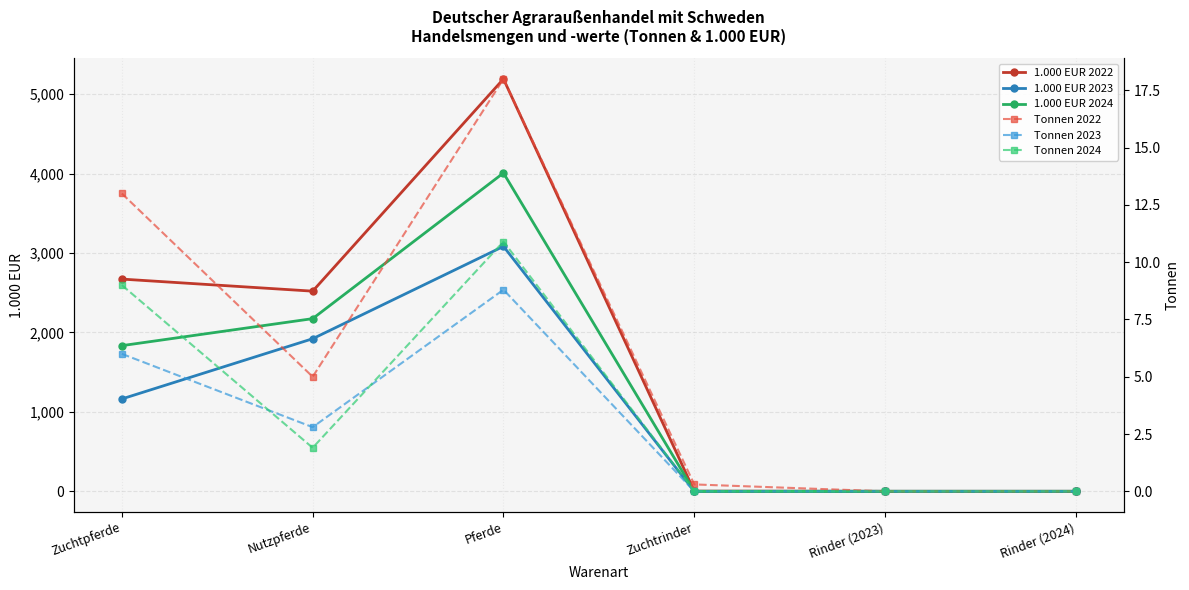

How many interior local peaks does the 1.000 EUR 2023 series have?

1